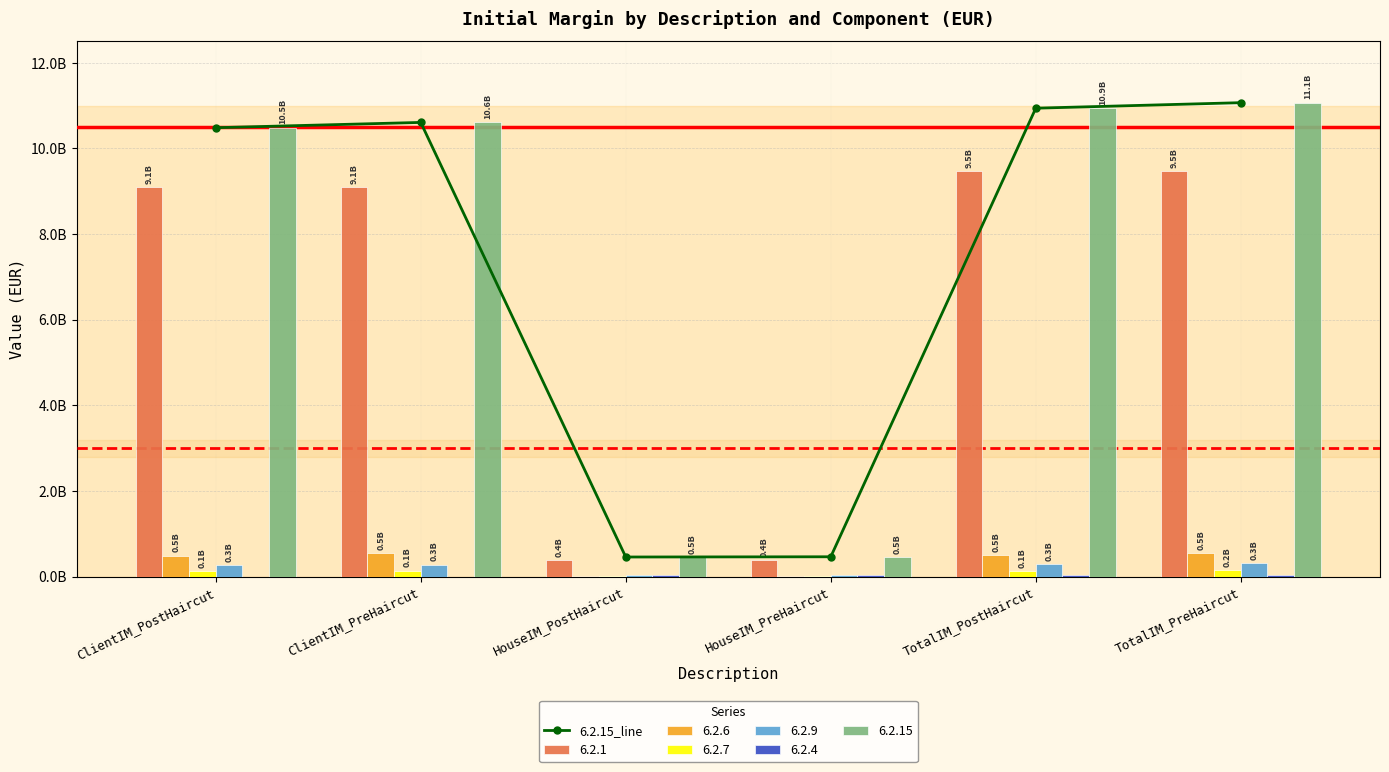

What is the change in value from HouseIM_PostHaircut to TotalIM_PreHaircut?

+10613810113.6